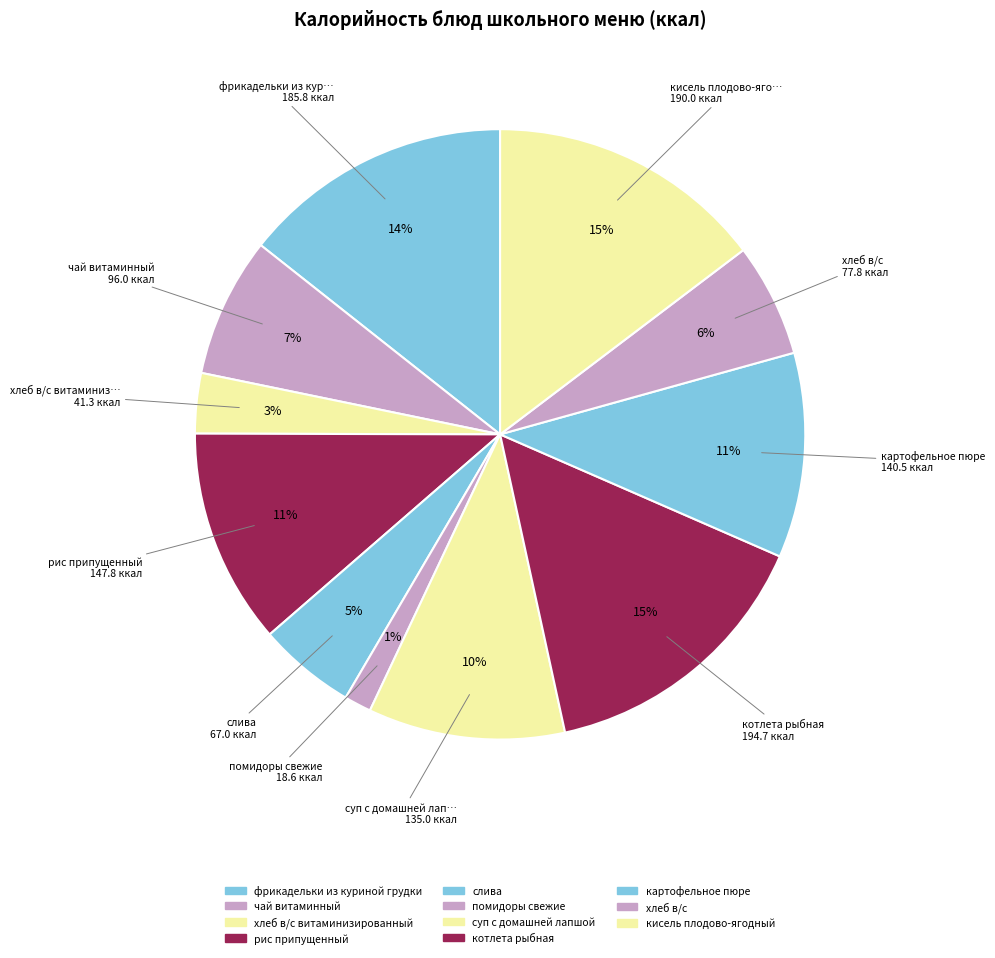

How many slices are in this pie chart?

11